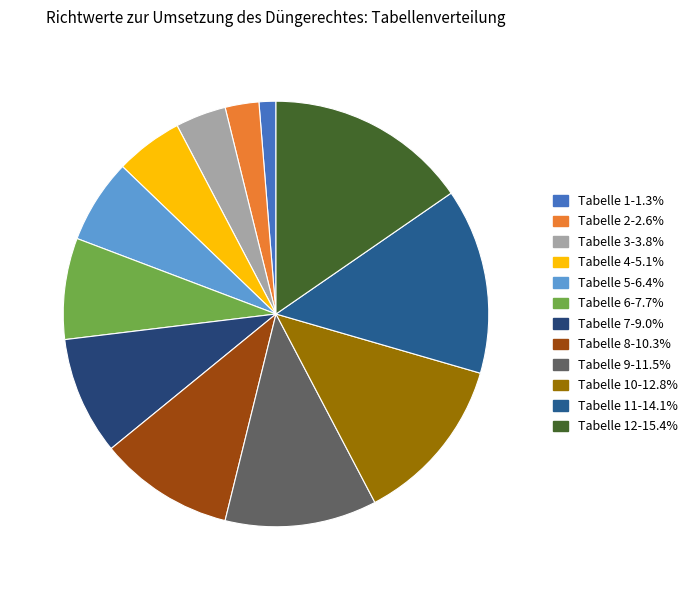

Is there a majority slice in this chart?

No